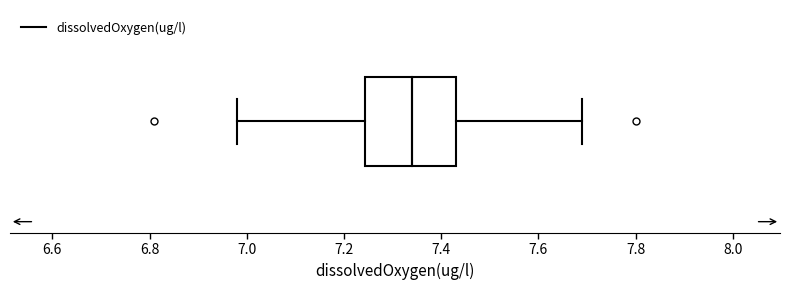

Where does the median line of the box sit on the x-axis? The values are not printed on the chart, so give them approximately, as read against the axis.

7.34